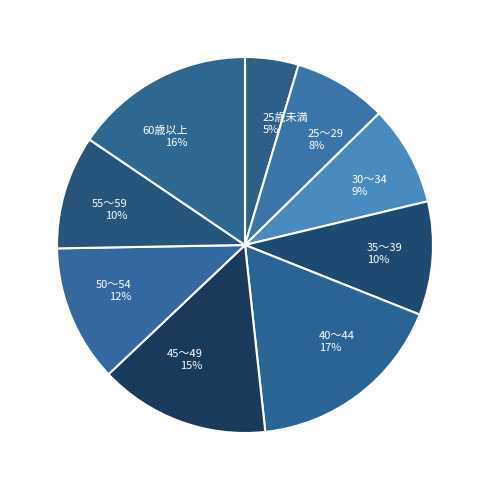

Do 45～49 and 55～59 together represent more than half of the pie?

No